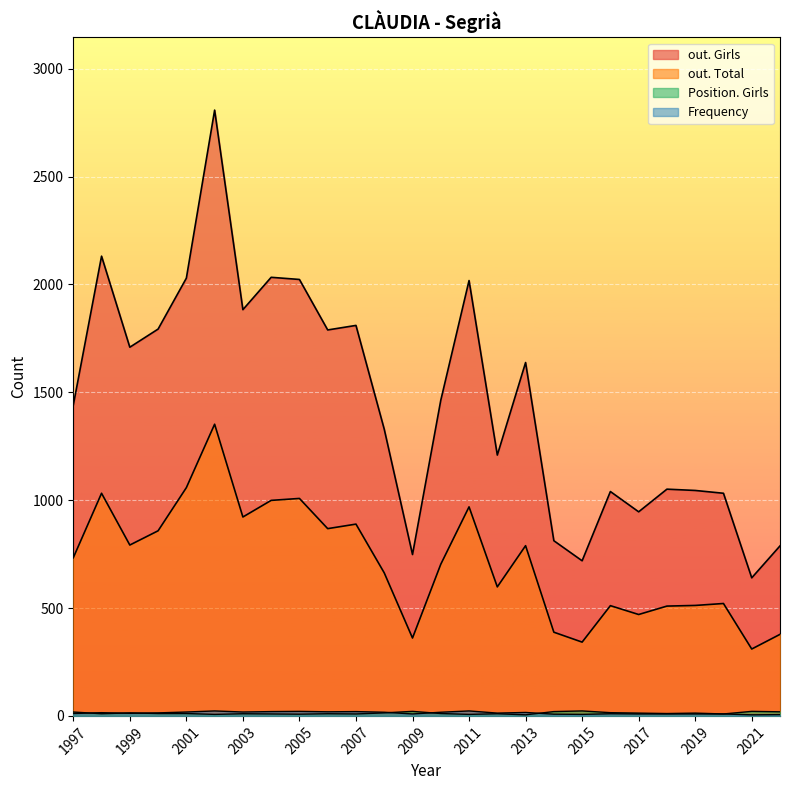

How many lines are shown in the chart?

4